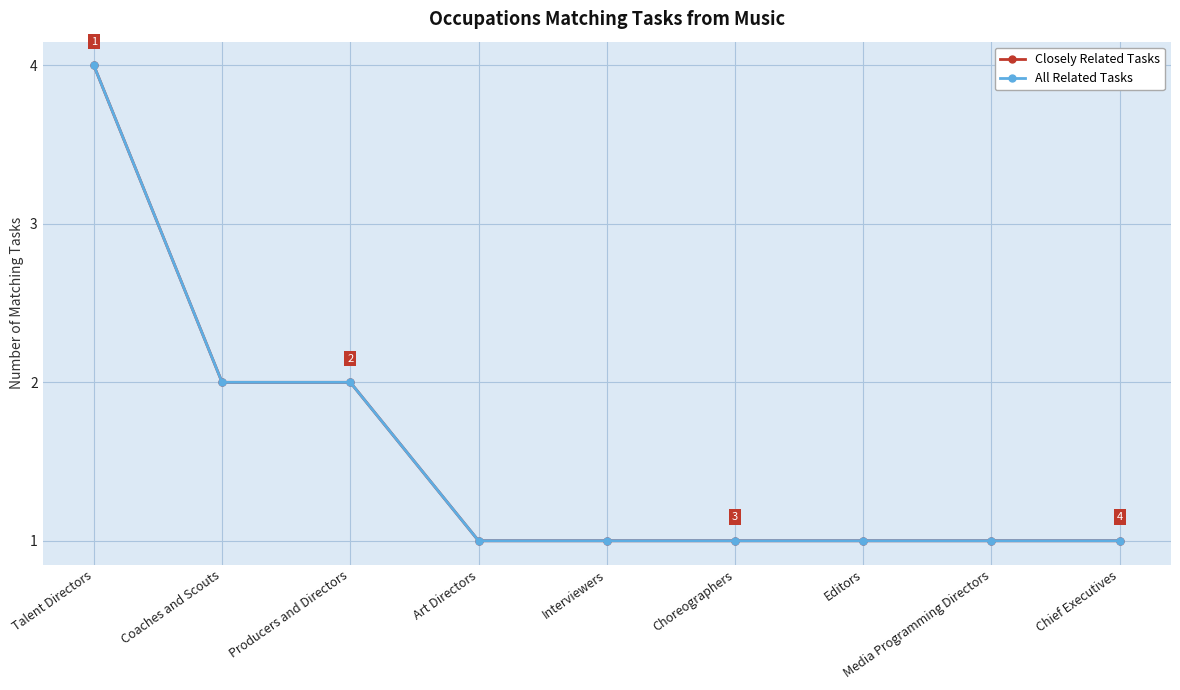

Is this an area chart (filled region under the line)?

No